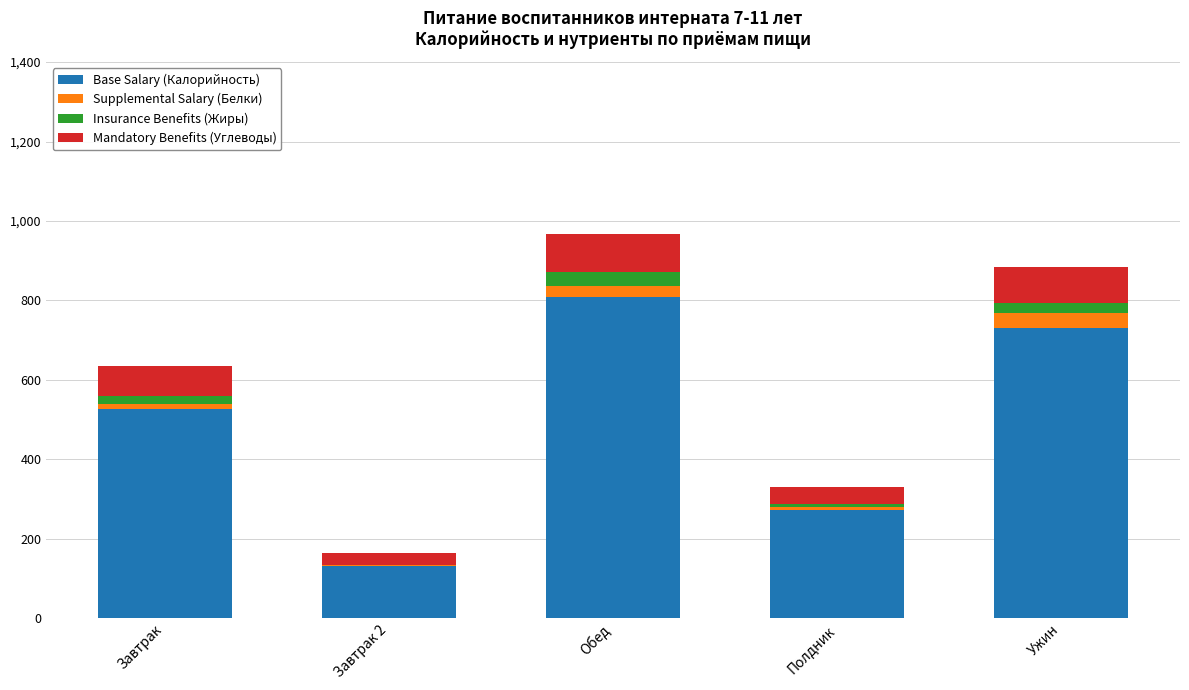

At which label does Base Salary (Калорийность) reach its peak?

Обед